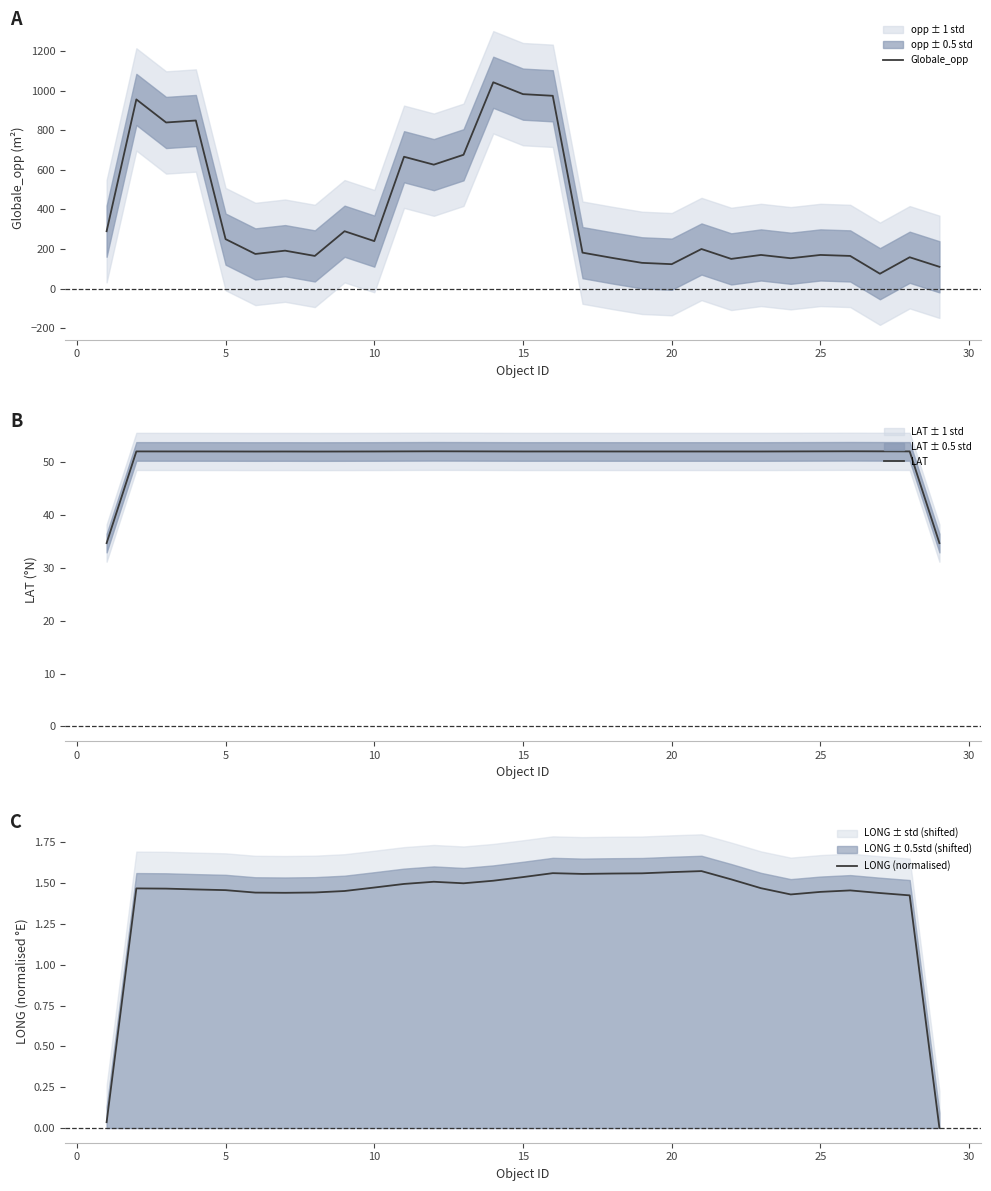

What is the value of the Globale_opp point at the 8th from the left?

165.0